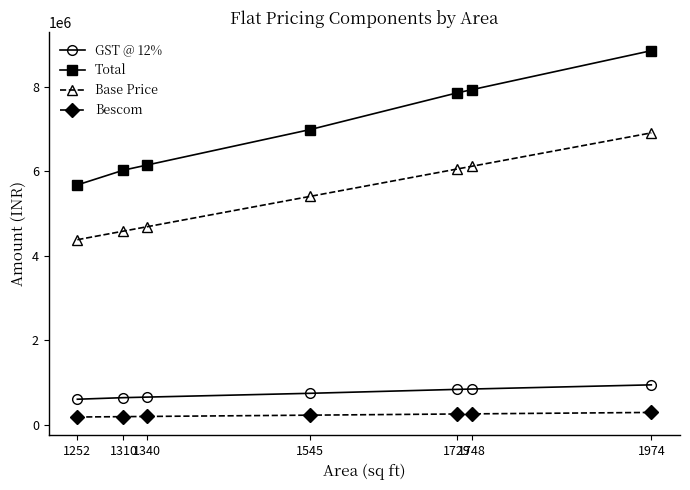

Rank the series by their maximum value, from lowest to highest.

Bescom, GST @ 12%, Base Price, Total